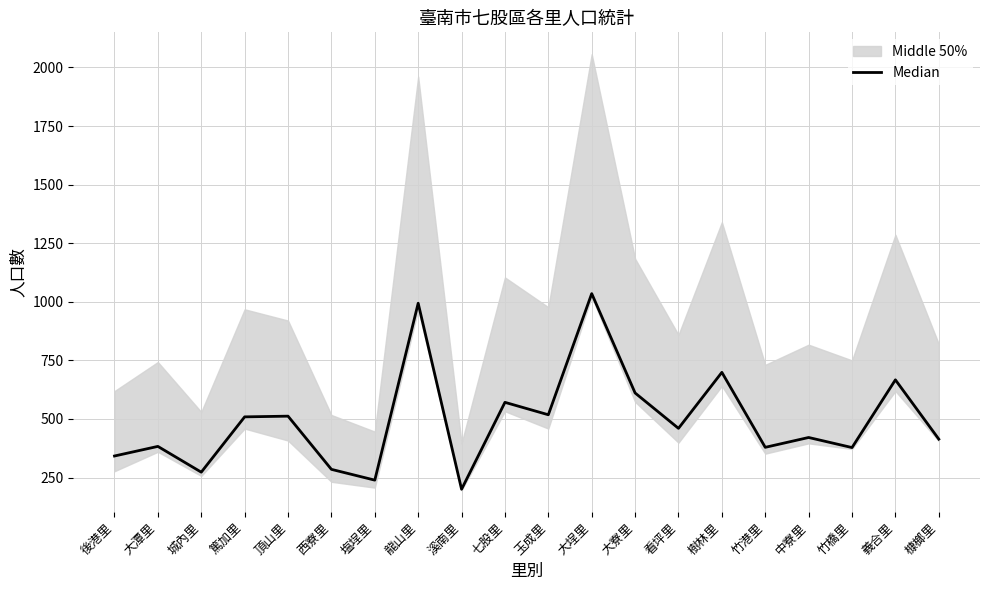

Reading right to left, extract all data points from this chart.

414	667	378	421	379	699	460	611	1035	518	571	200	994	239	285	512	509	273	383	342